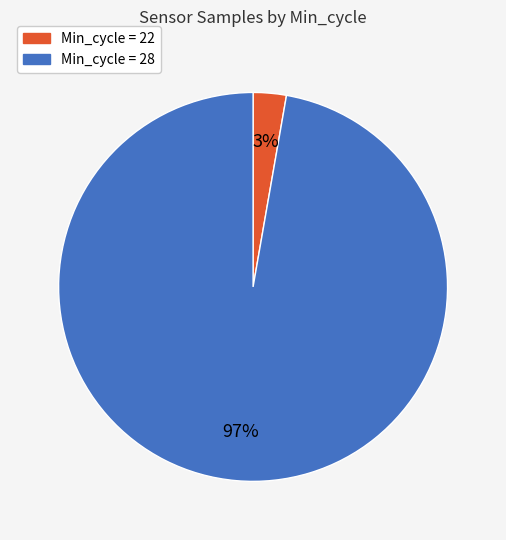

Is there a majority slice in this chart?

Yes